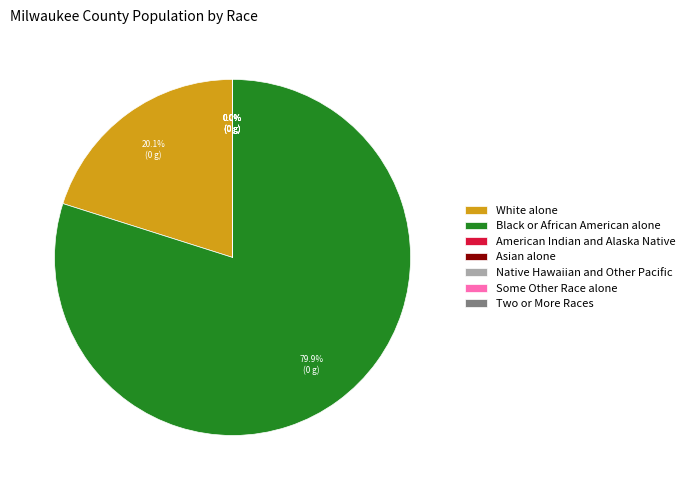

Which category has the biggest portion of the pie?

Black or African American alone